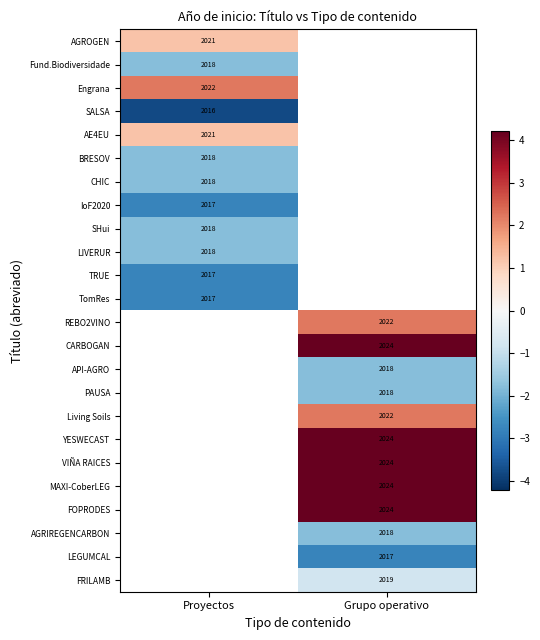

Is the value of IoF2020 at Proyectos greater than the value of SALSA at Proyectos?

Yes